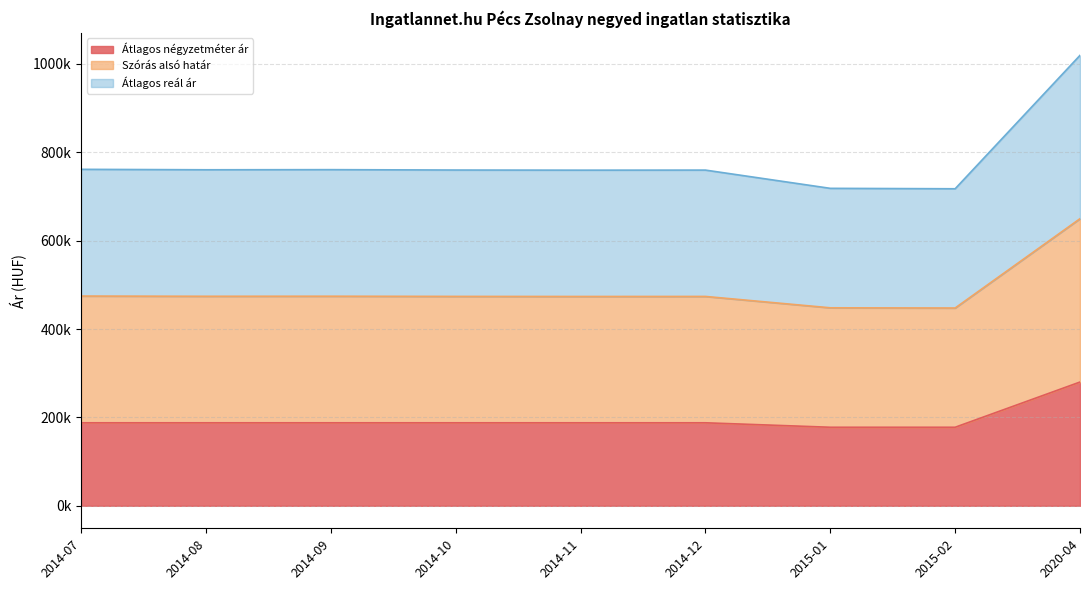

How many lines are shown in the chart?

3